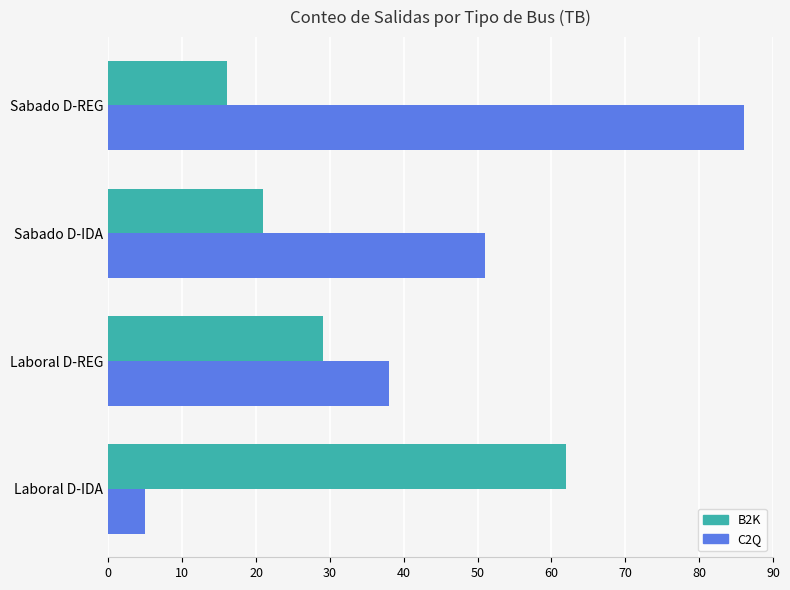

How many values in the B2K series are below 29?

2